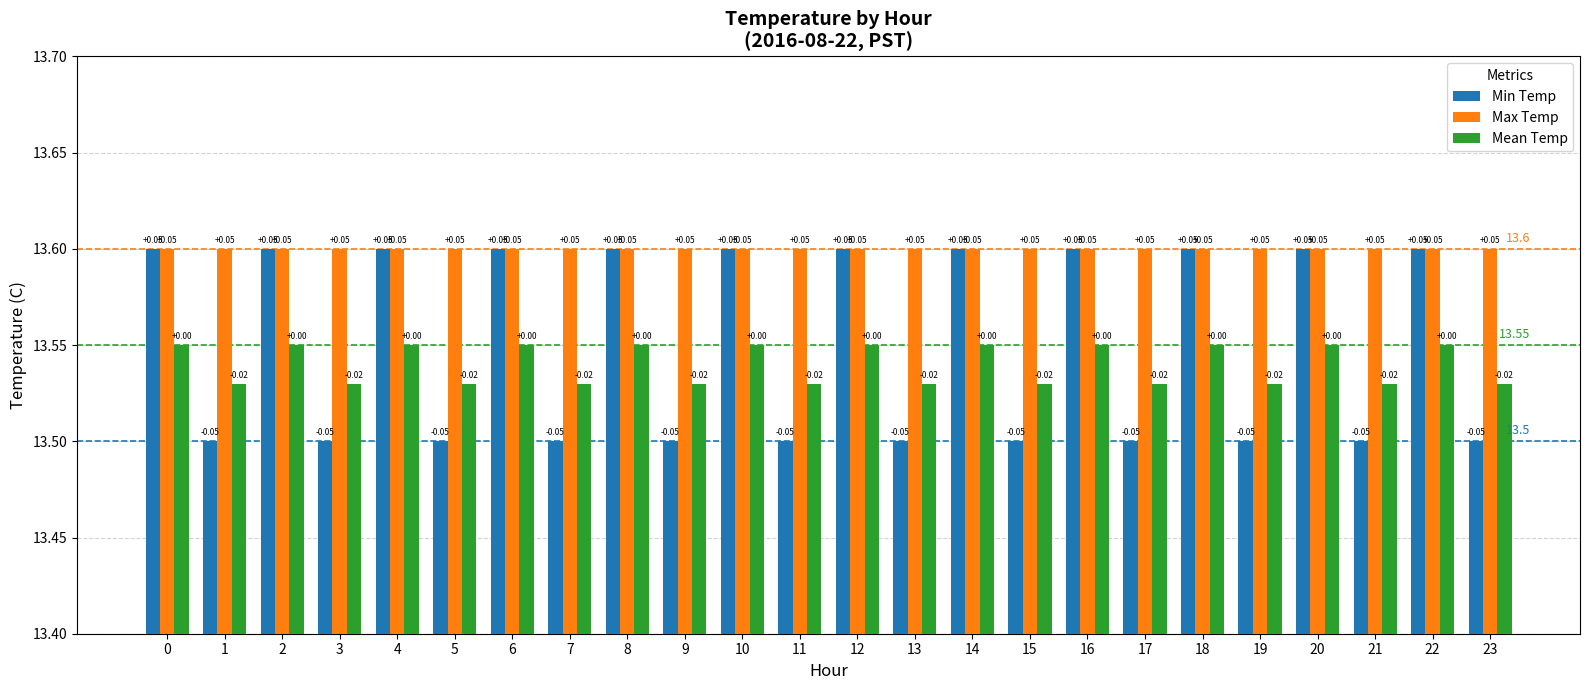

Rank the series by their average value, from lowest to highest.

Mean Temp, Min Temp, Max Temp